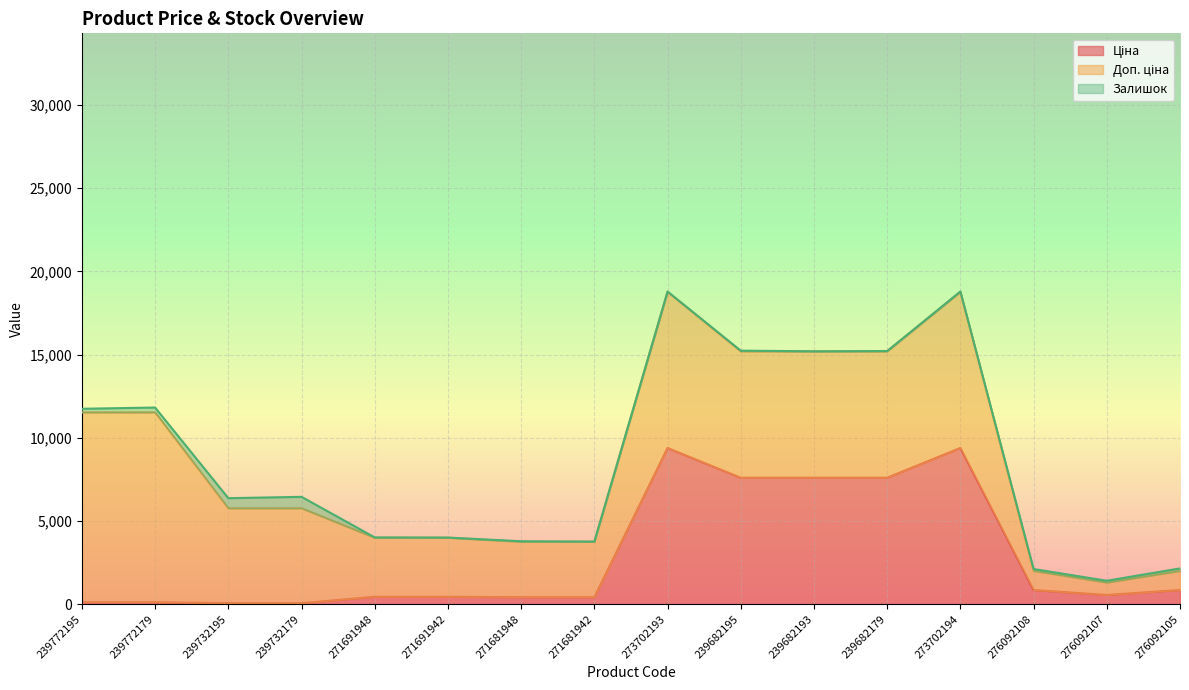

The value of Доп. ціна at 271691942 is 3545.0. True or false?

True